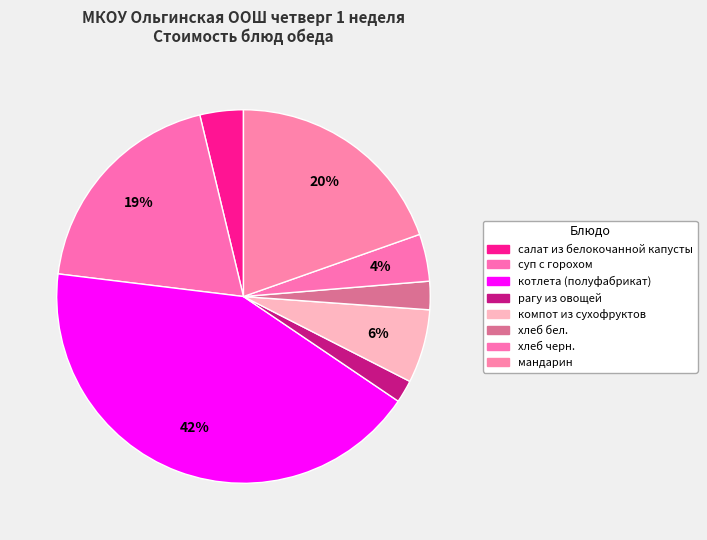

Does any single category account for the majority?

No